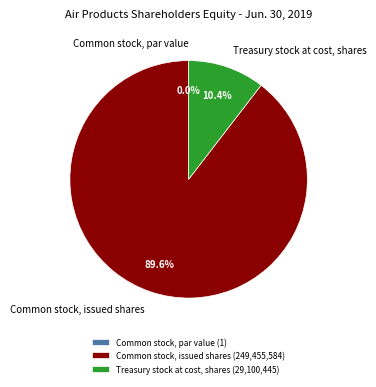

Is it true that Common stock, issued shares is 90% of the pie?

True